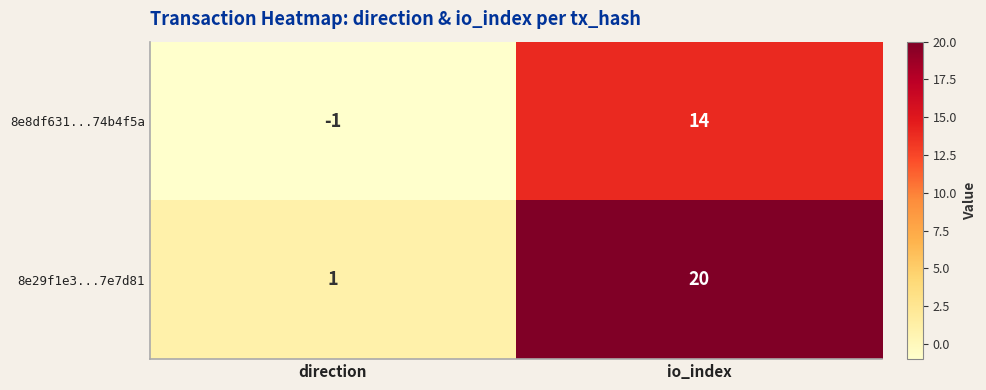

How many values in 8e8df631...74b4f5a are below zero?

1